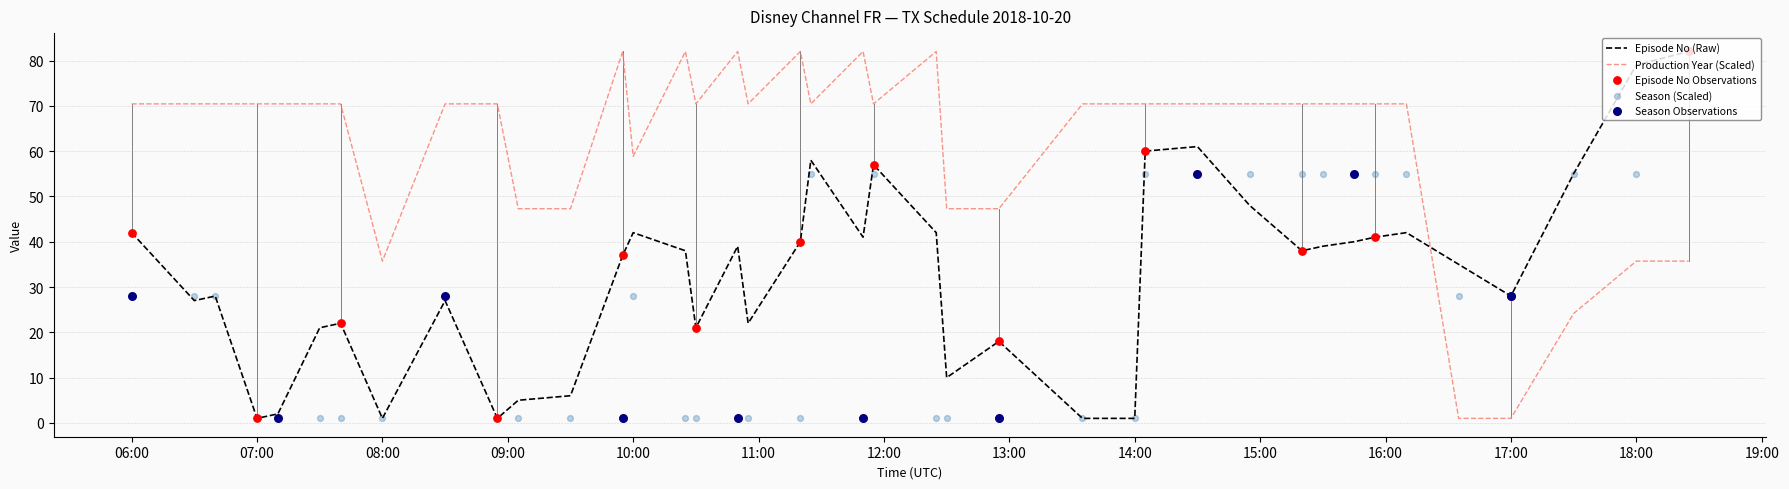

True or false: Production Year (Scaled) and Episode No (Raw) cross at least once.

True